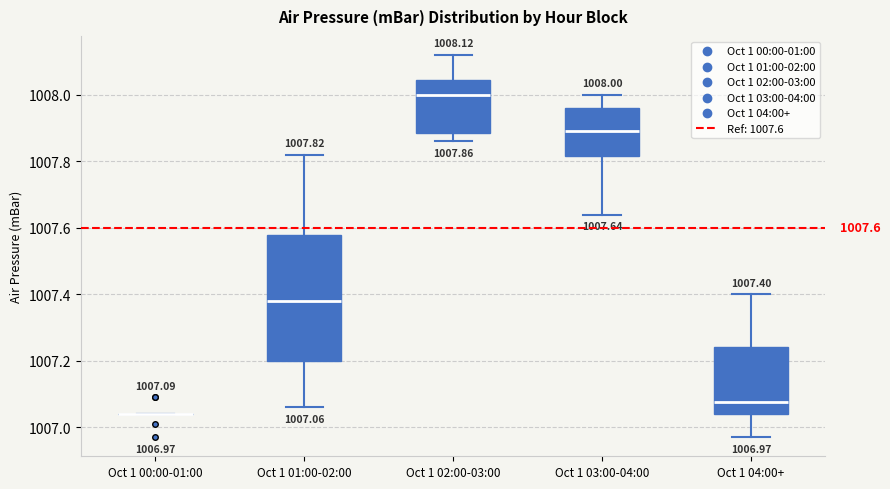

Comparing the boxes themselves (not the whiskers), which one is the tallest?

Oct 1 01:00-02:00